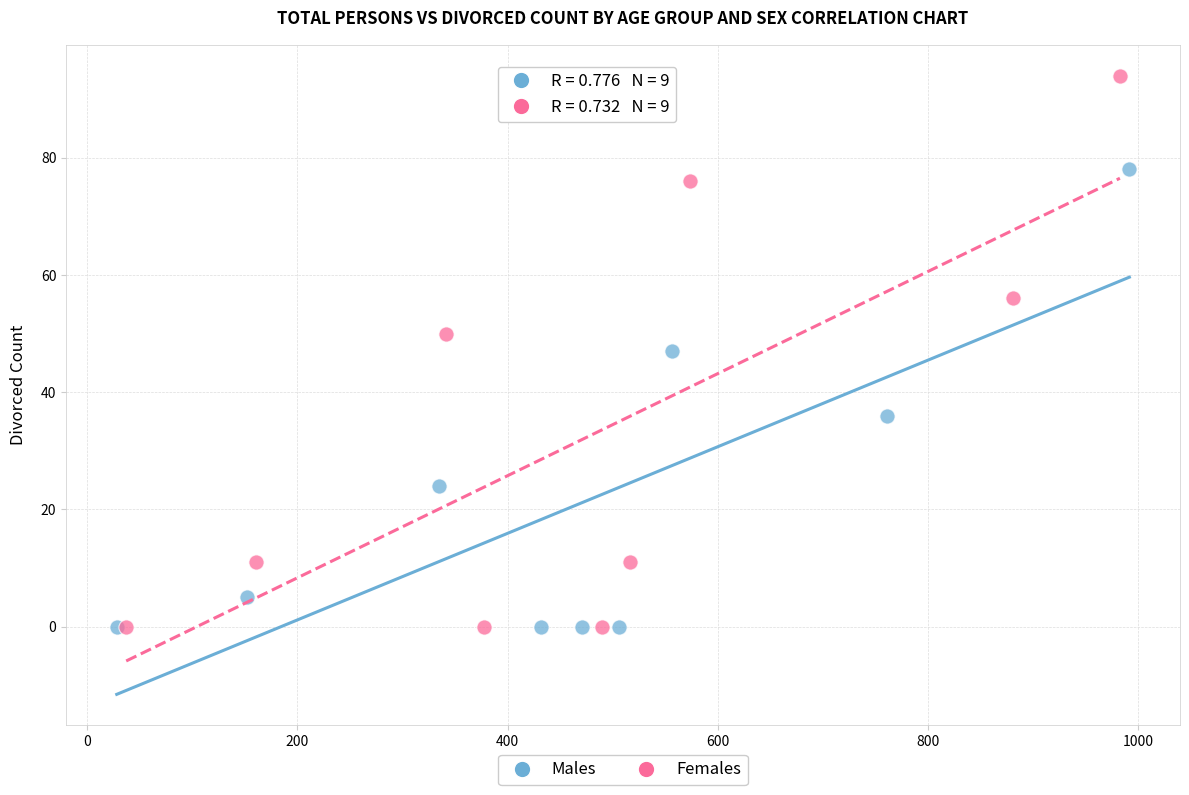

Which series has the widest spread of Y values?

Females